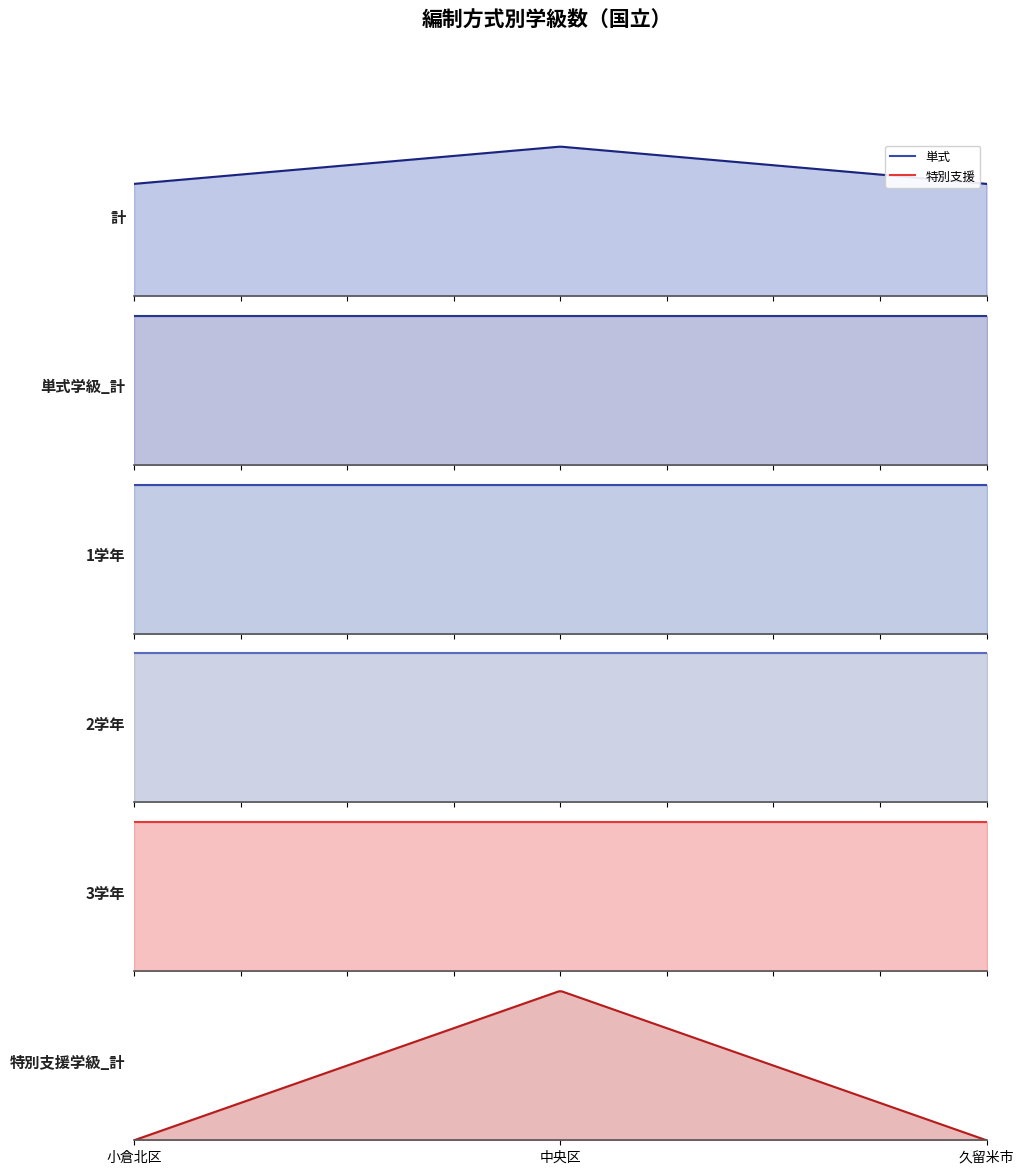

What is the average value of the 3学年 series?

3